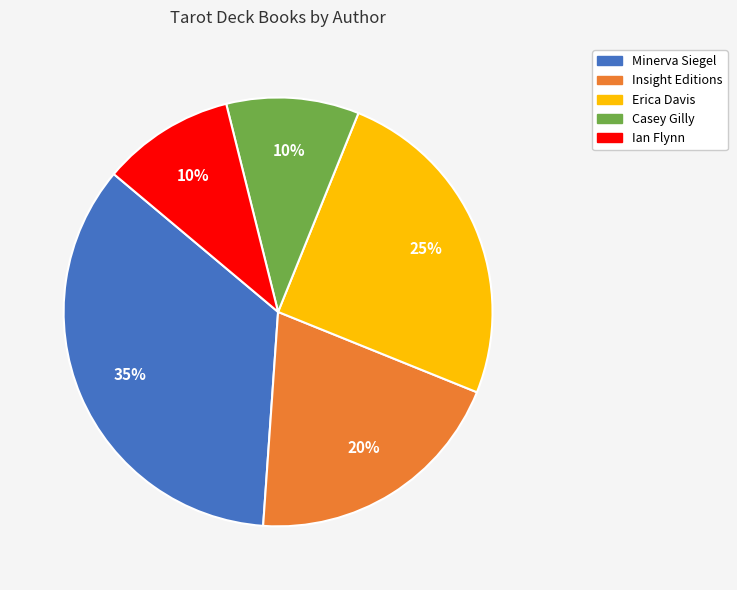

Which category has the biggest portion of the pie?

Minerva Siegel